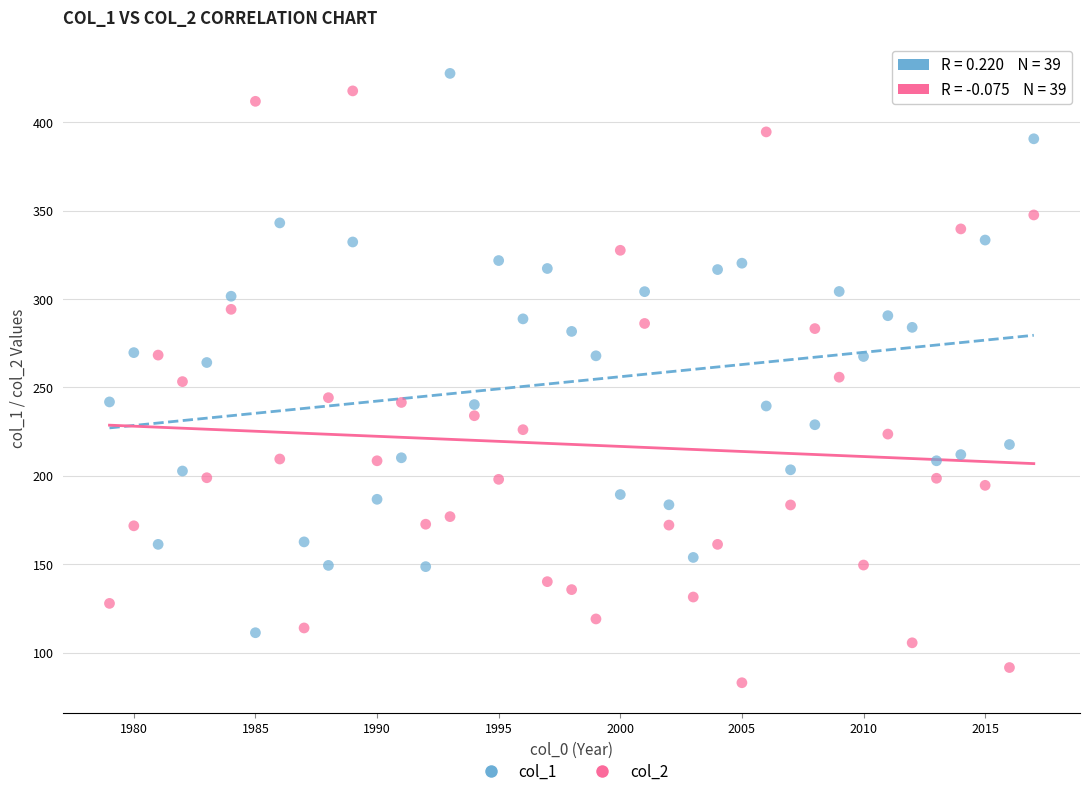

Across all data points, what is the range of X values (max minus min)?

38.0